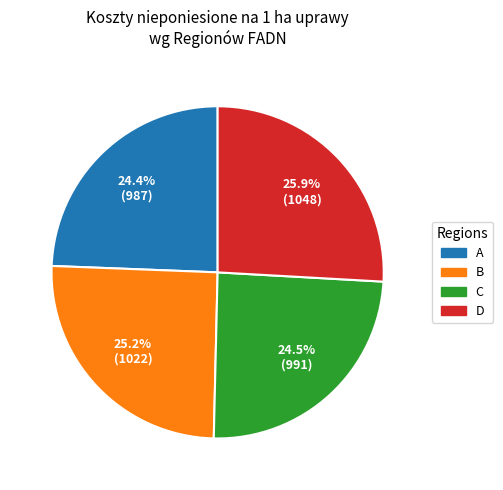

Is there any slice that represents more than half of the pie?

No